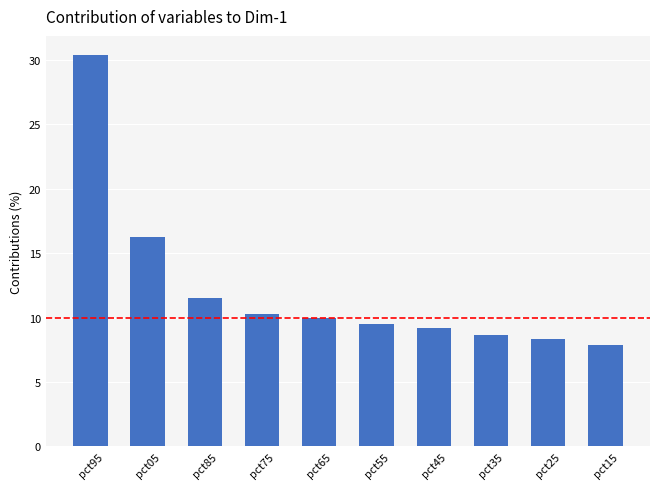

Are the bars horizontal?

No